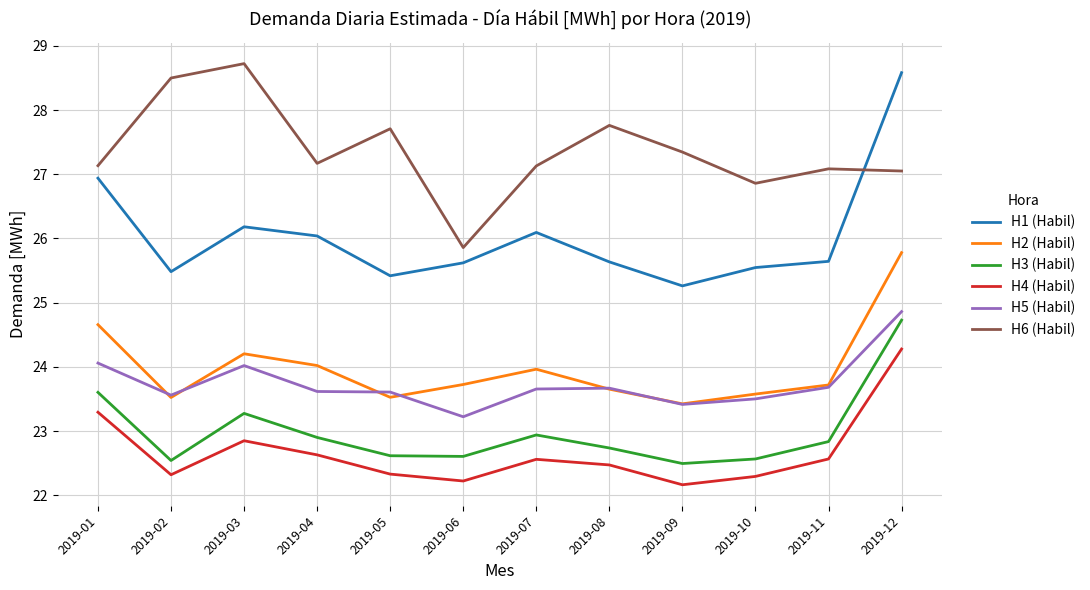

Is the value of H5 (Habil) at 2019-07 greater than the value of H3 (Habil) at 2019-06?

Yes